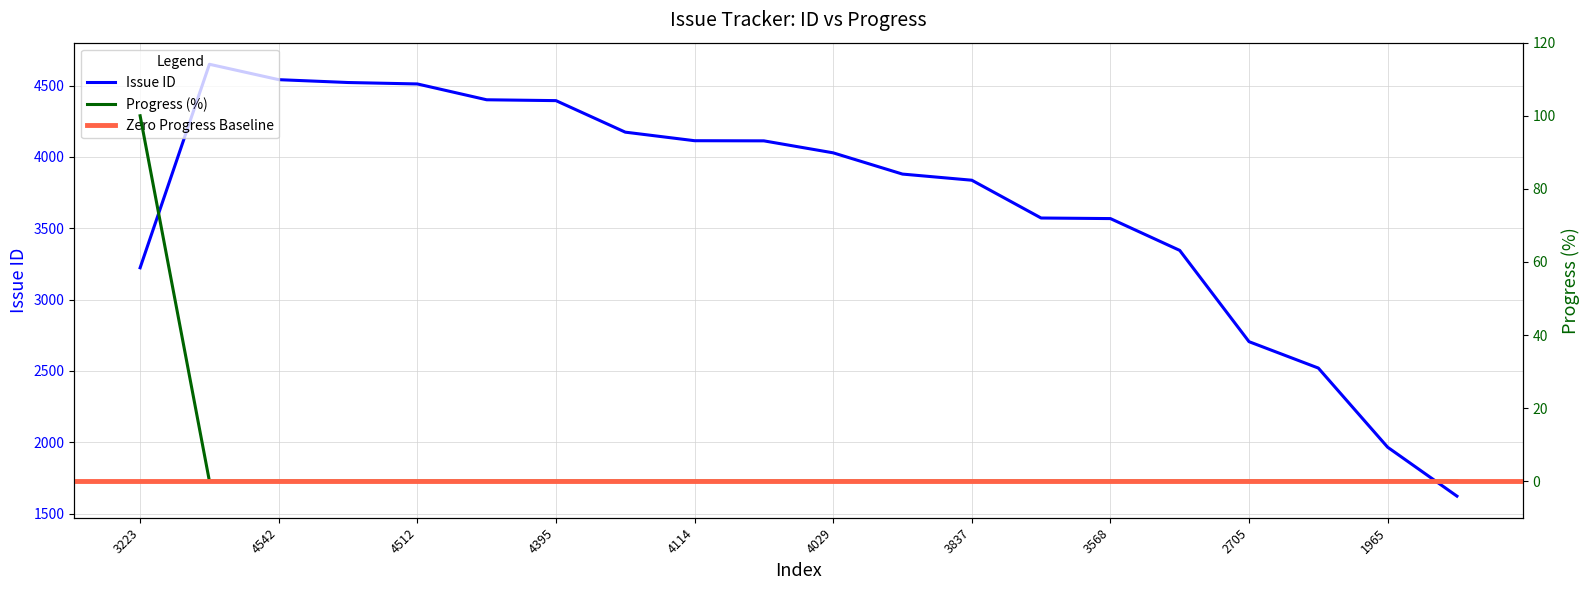

At which label is Progress closest to 50?

3223